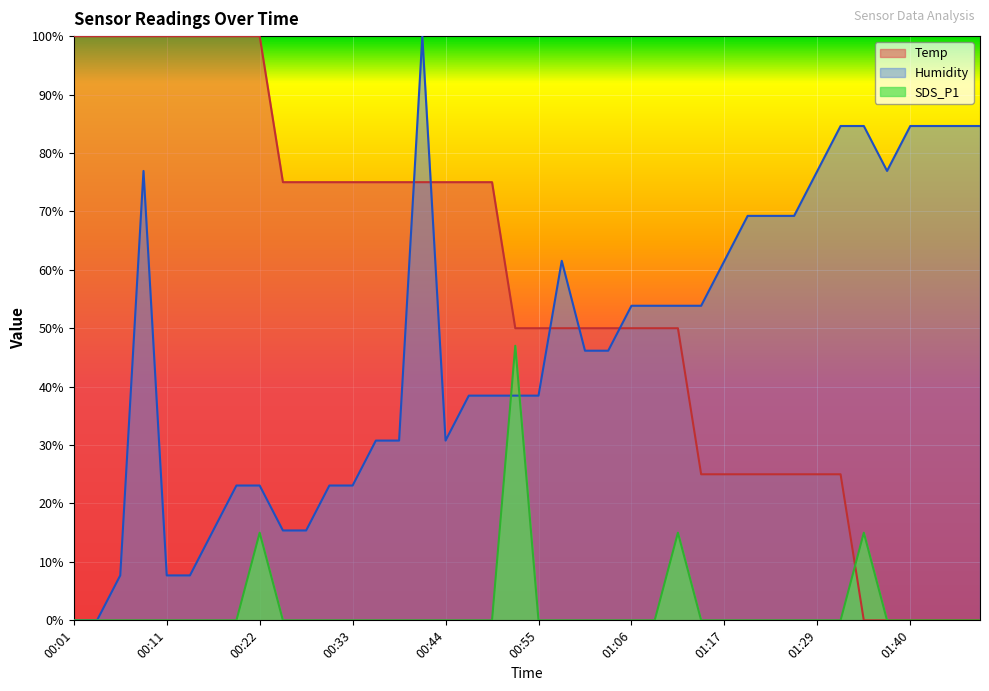

How many times do Humidity and SDS_P1 cross each other?

2